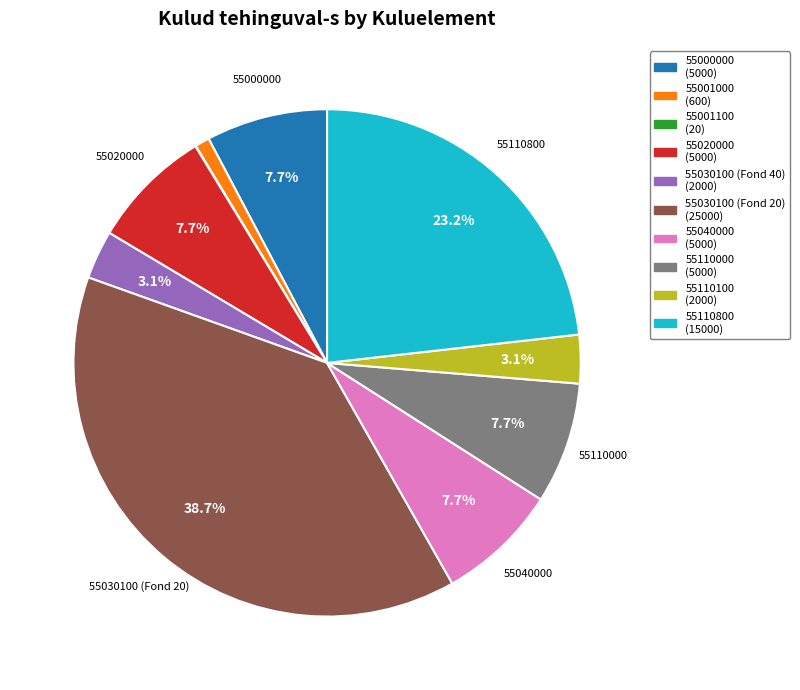

Do 55030100 (Fond 20) and 55020000 together represent more than half of the pie?

No